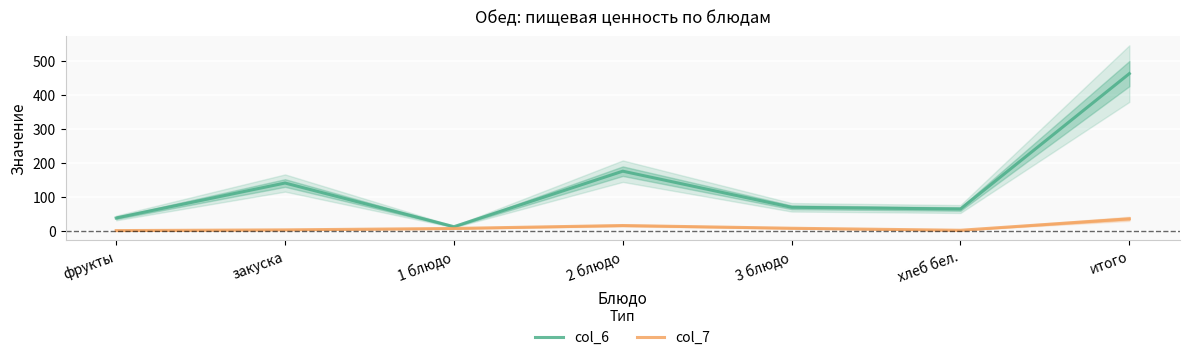

What is the maximum value shown in the chart?

462.2